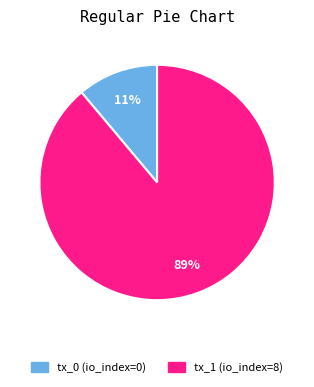

Do tx_1 (io_index=8) and tx_0 (io_index=0) together represent more than half of the pie?

Yes